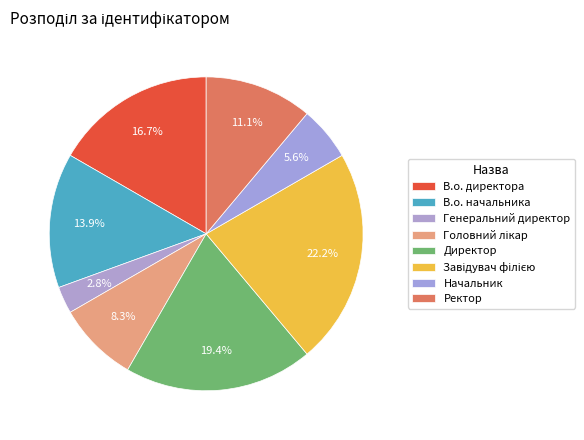

What is the smallest slice in the pie chart?

Генеральний директор